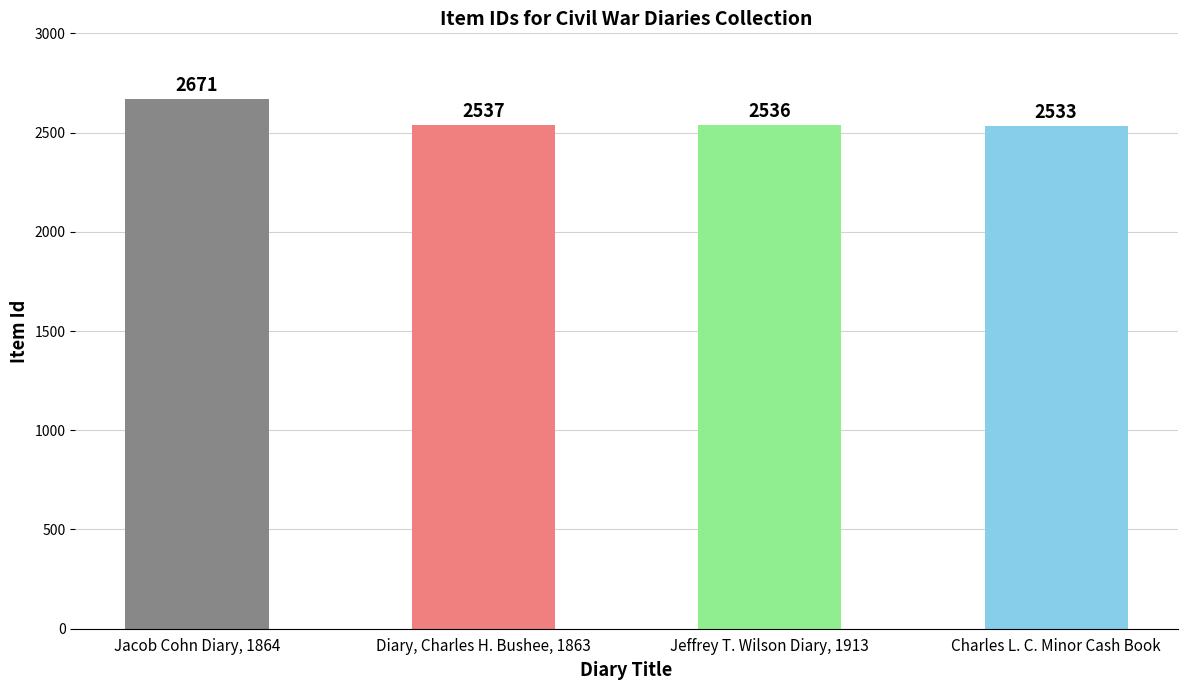

The value at Jeffrey T. Wilson Diary, 1913 is 2536. True or false?

True